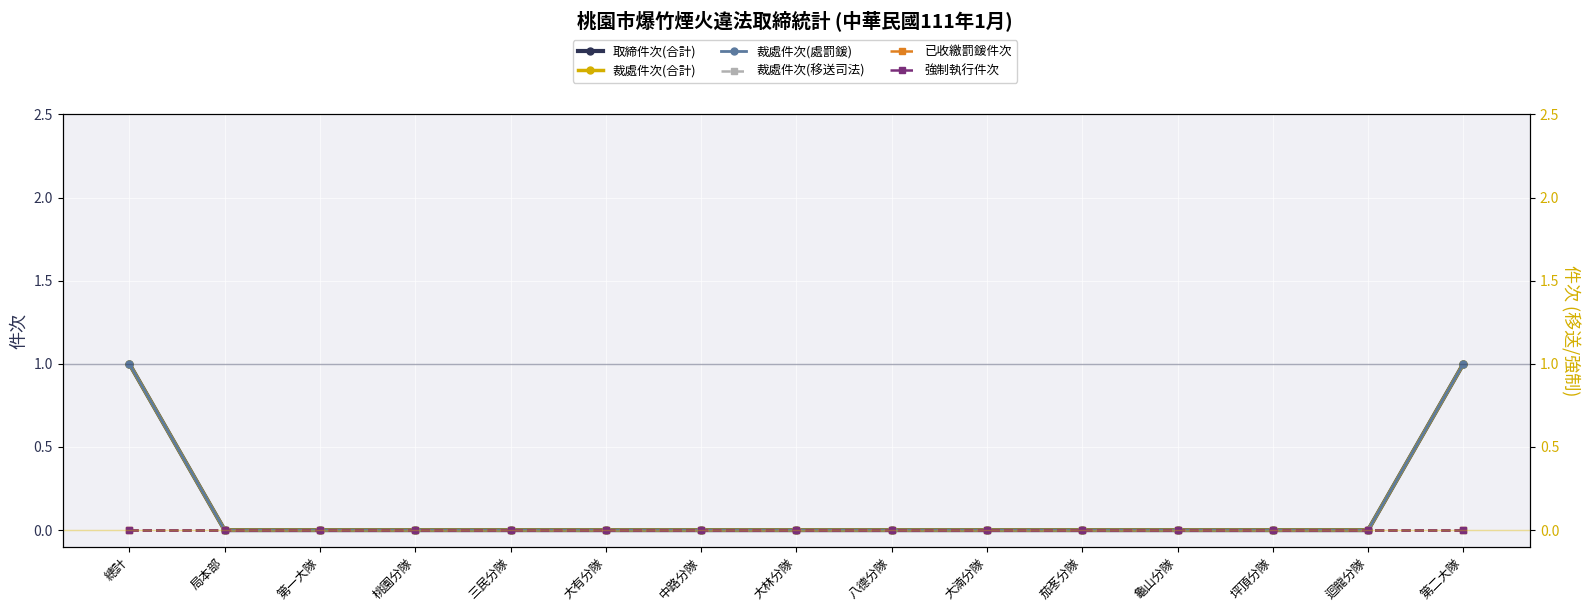

True or false: 裁處件次(移送司法) and 取締件次(合計) intersect in this chart.

False